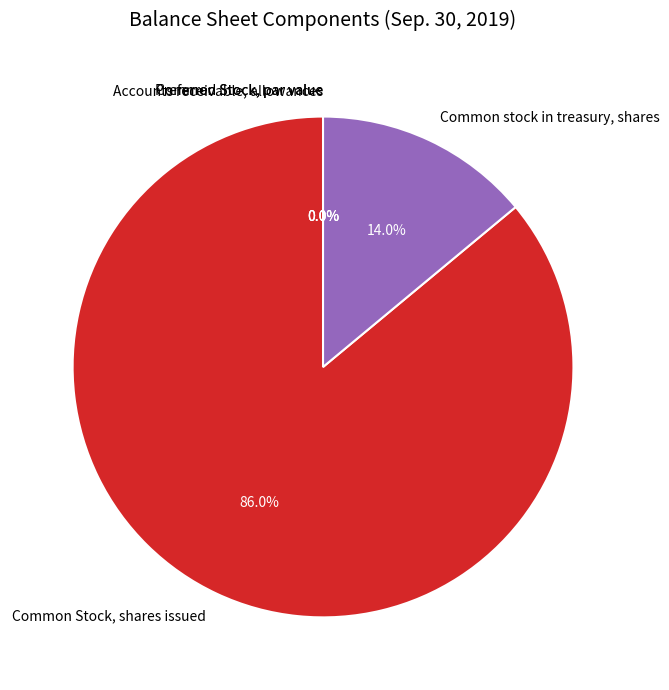

Which has a higher value, Preferred Stock, par value or Accounts receivable, allowances?

Accounts receivable, allowances